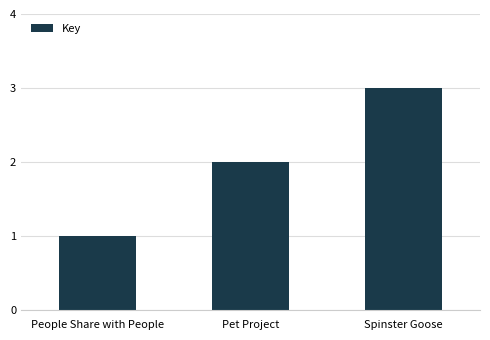

What is the sum of all values?

6